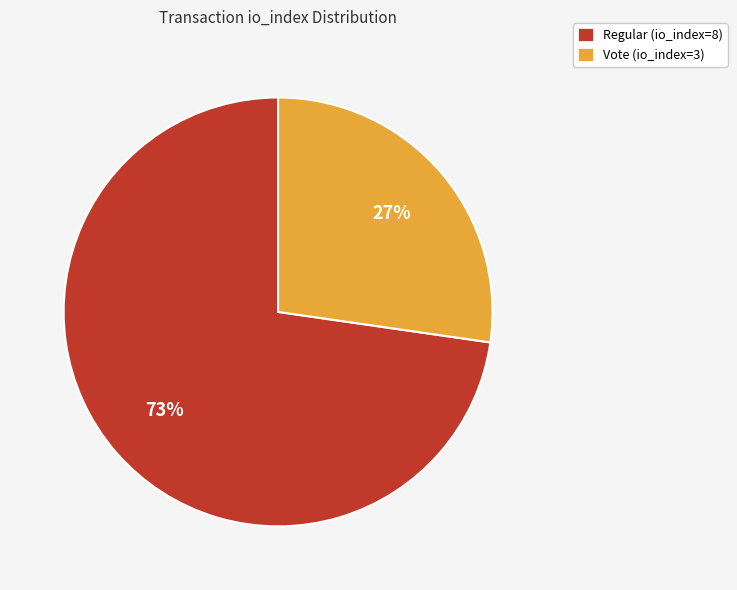

What is the ratio of the value at Vote (io_index=3) to the value at Regular (io_index=8)?

0.4